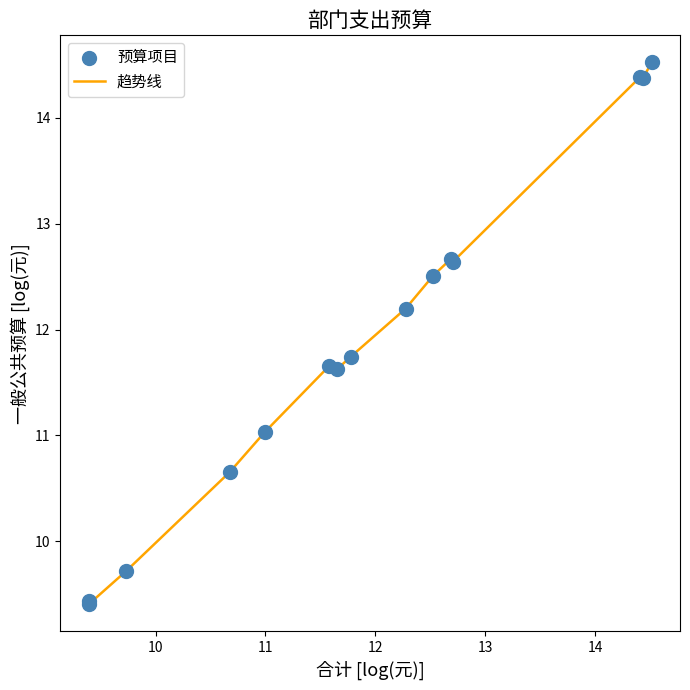

What is the difference between the maximum and minimum values?

5.1